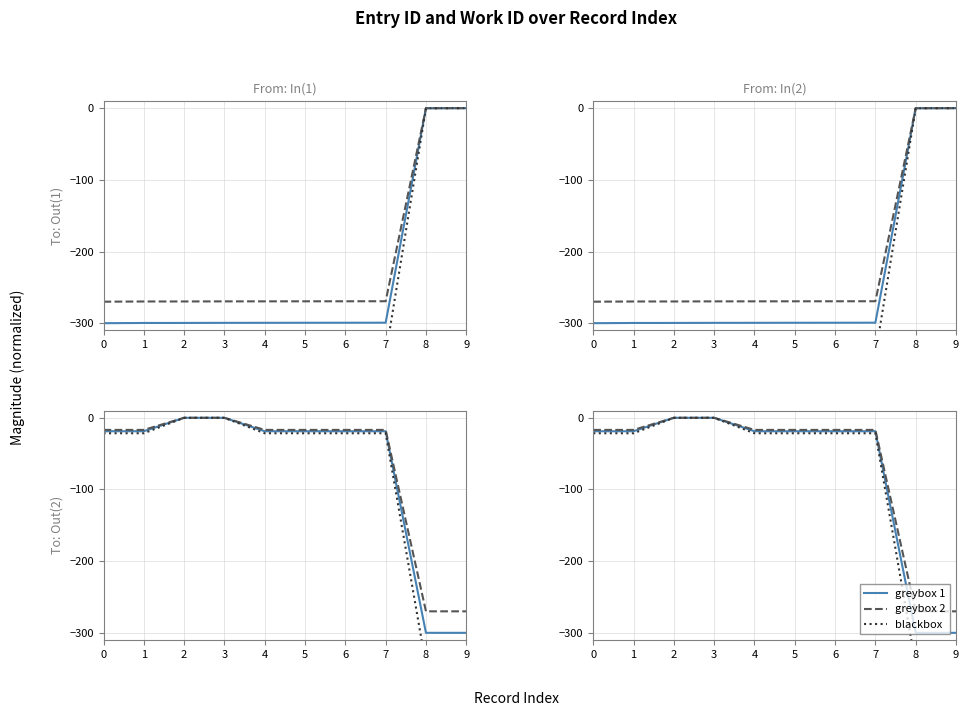

What is the value of the greybox 2 point at the 1st from the left?

-16.9